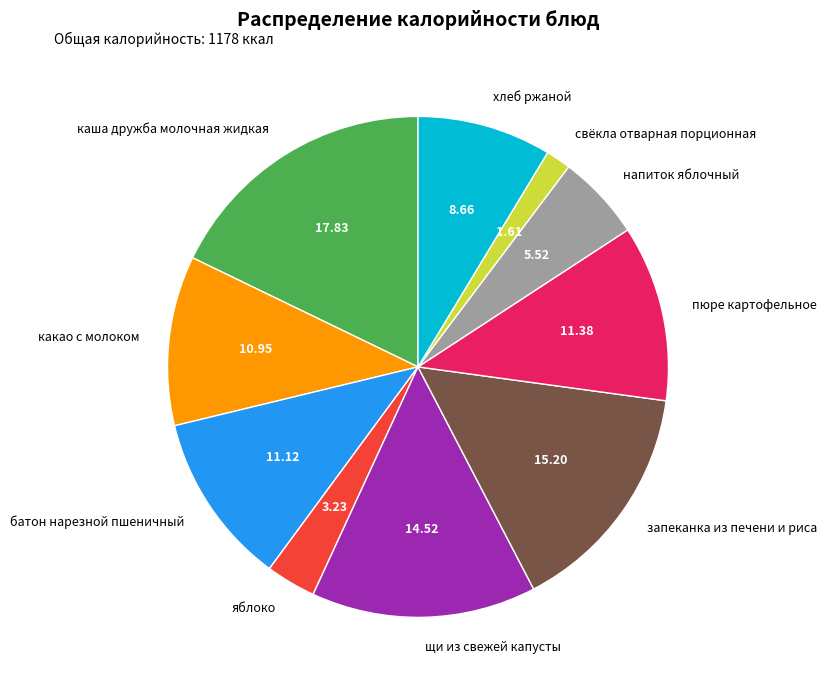

The хлеб ржаной slice represents 9% of the pie. True or false?

True